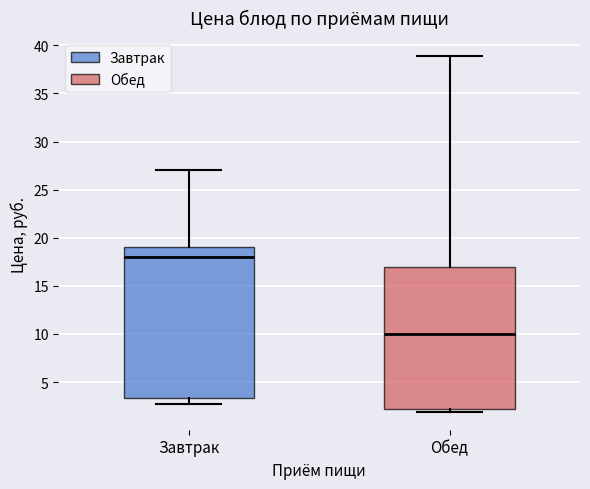

Where is the lower edge of the box for Завтрак on the y-axis? The values are not printed on the chart, so give them approximately, as read against the axis.

3.5